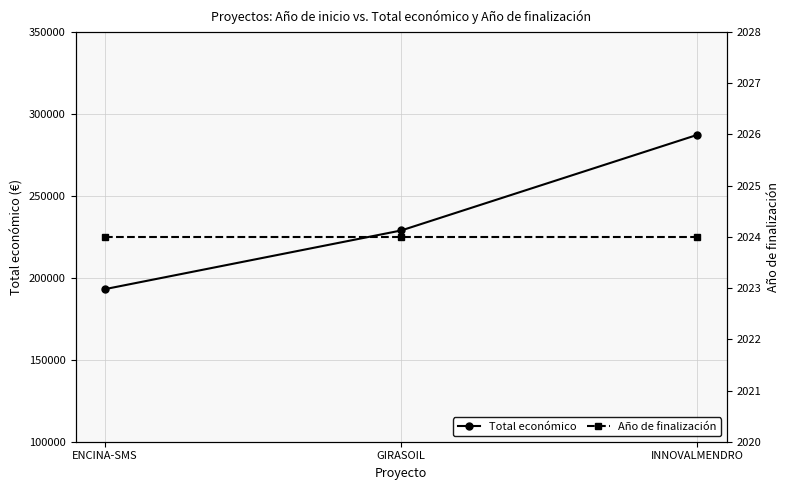

What is the label of the 3rd point from the left?

INNOVALMENDRO